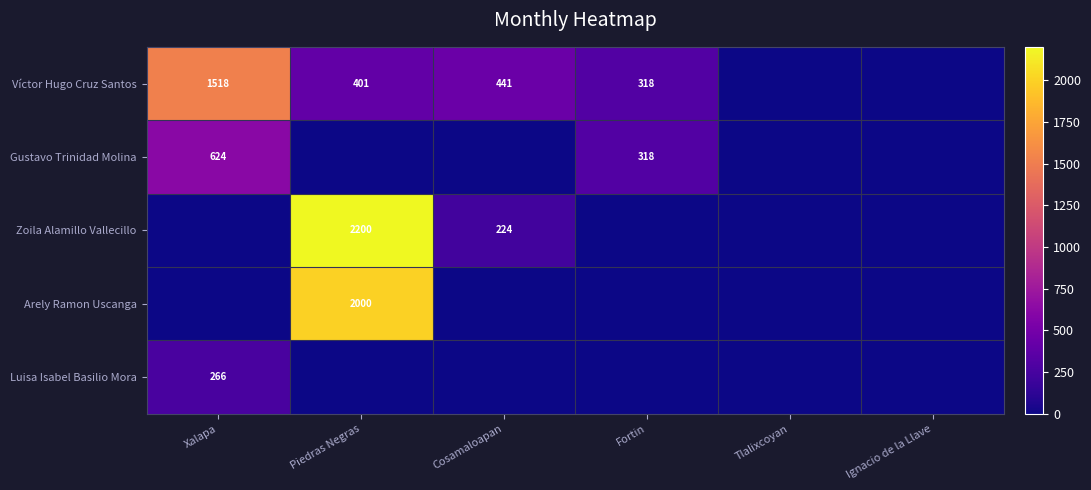

The value of Arely Ramon Uscanga at Piedras Negras is 3128. True or false?

False